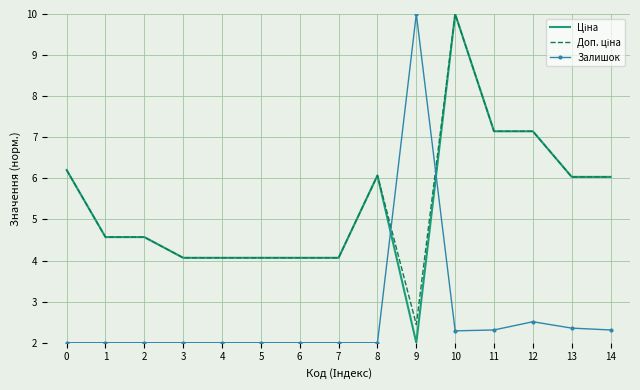

What is the spread (max minus min) of values at 11?

4.8